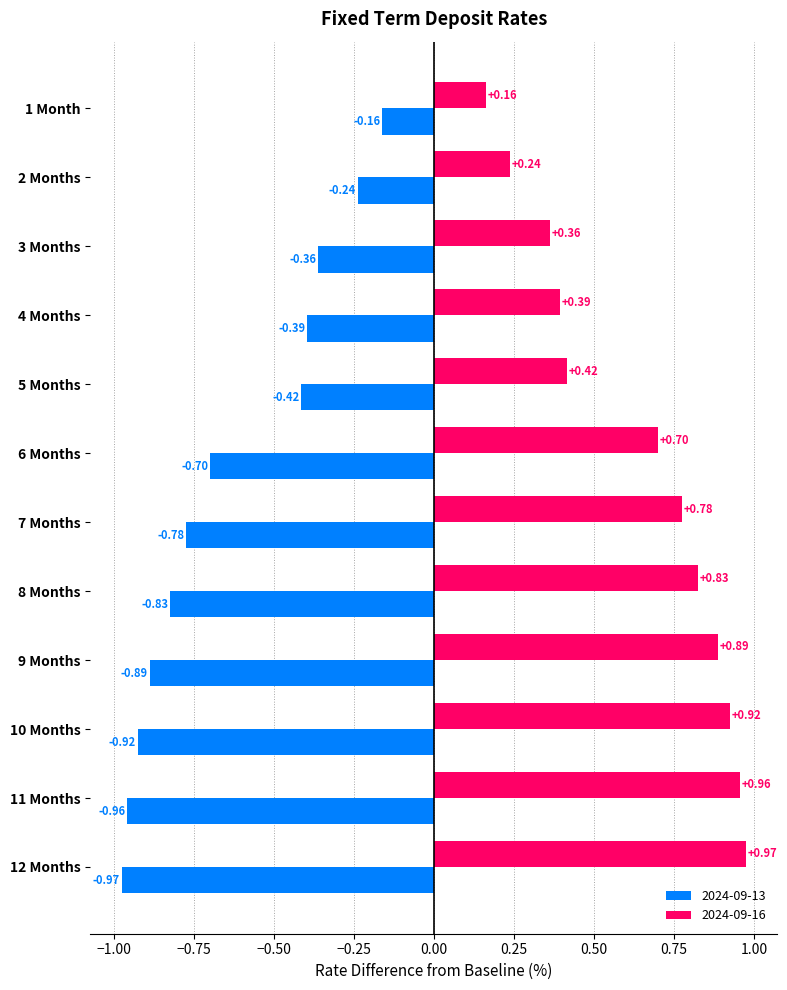

What is the difference between the highest and lowest values at 6 Months?

1.4